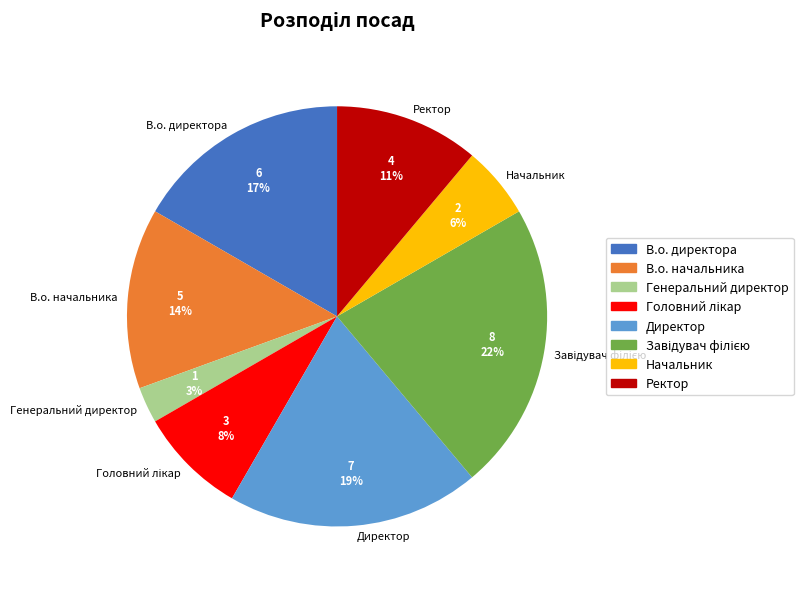

To the nearest percent, what portion does Генеральний директор represent?

3%